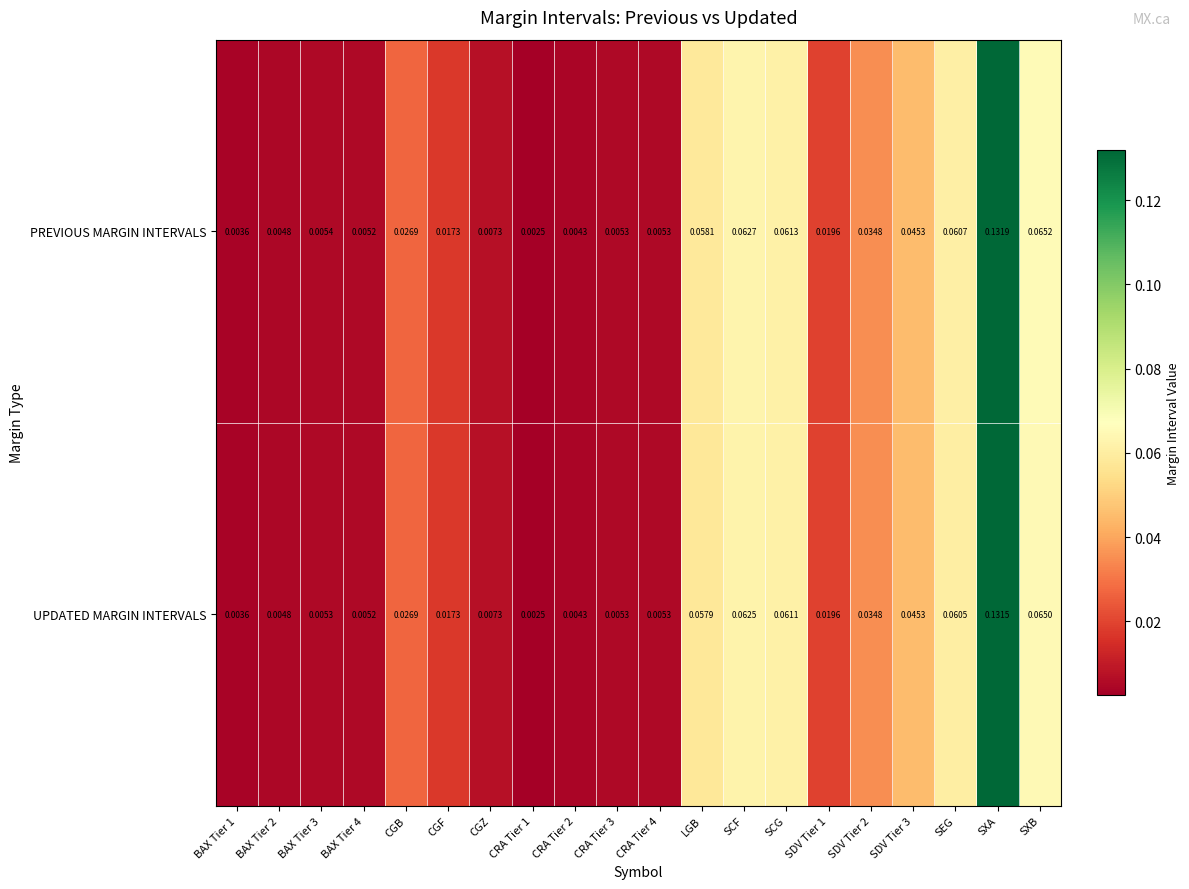

At which category does the chart reach its peak across all series?

SXA